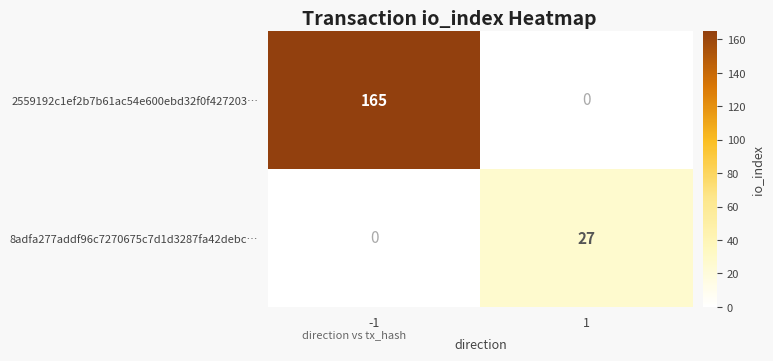

Rank the series by their maximum value, from lowest to highest.

8adfa277addf96c7270675c7d1d3287fa42debc…, 2559192c1ef2b7b61ac54e600ebd32f0f427203…